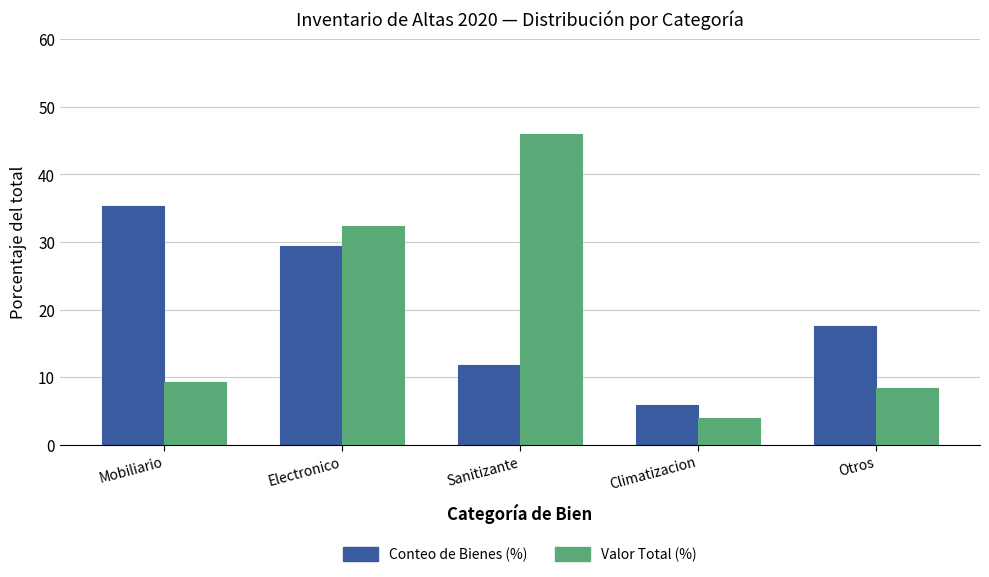

How many values in the Conteo de Bienes (%) series are below 17?

2